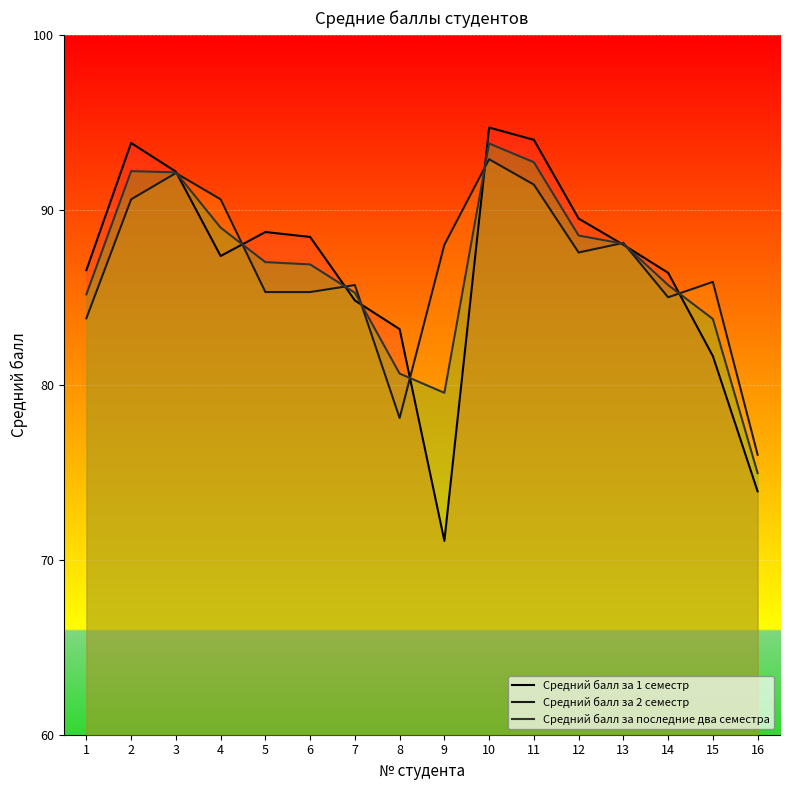

Where is the first local maximum for Средний балл за 2 семестр?

3